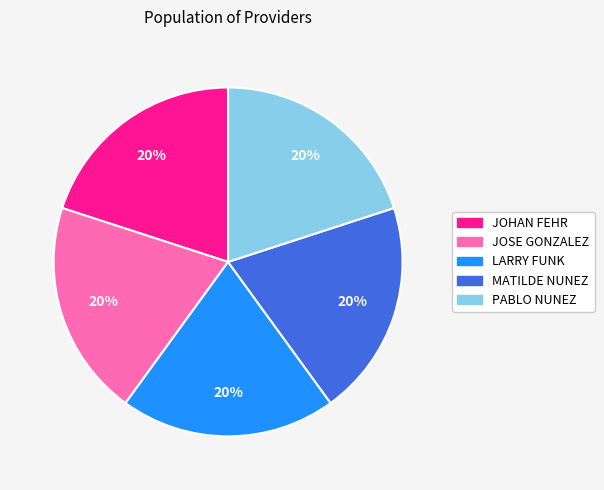

Is there a majority slice in this chart?

No